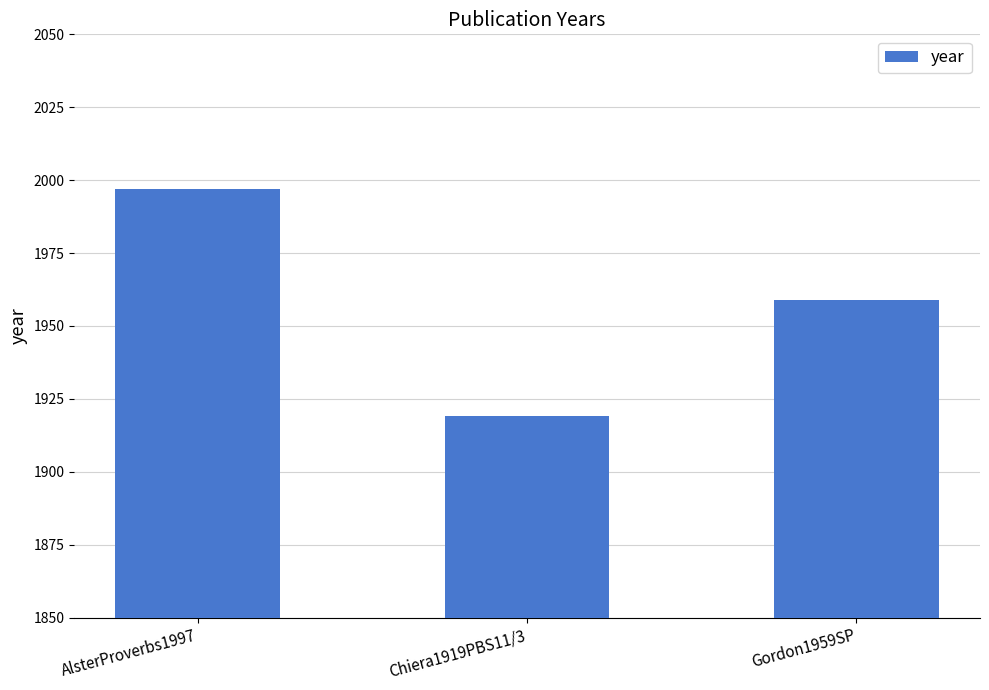

The value at Chiera1919PBS11/3 is 1919. True or false?

True